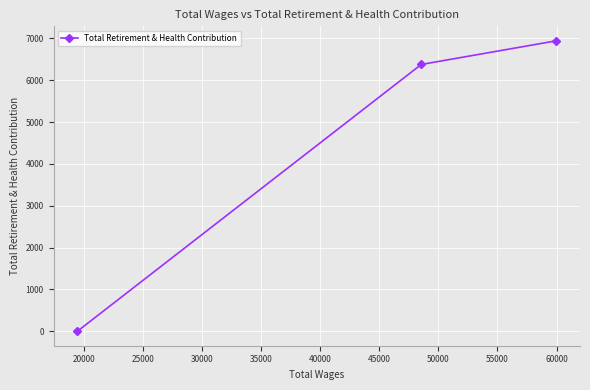

What is the maximum value shown in the chart?

6942